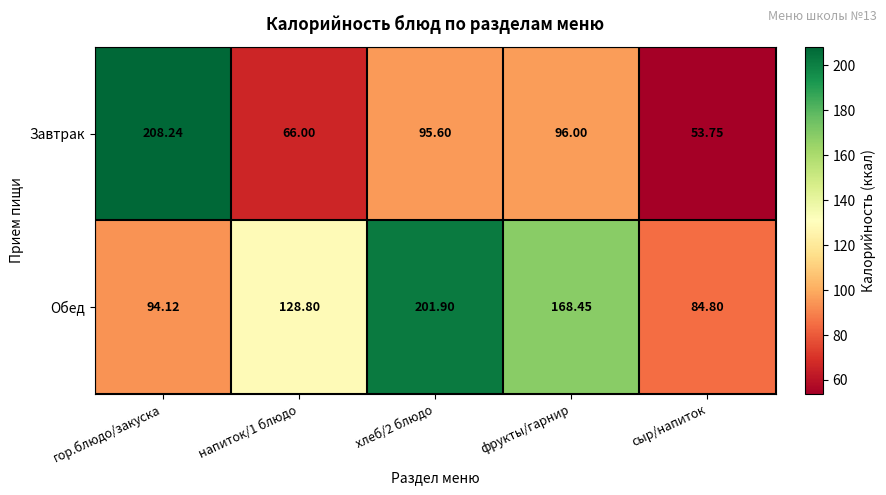

Is the value of Завтрак at фрукты/гарнир greater than the value of Обед at напиток/1 блюдо?

No